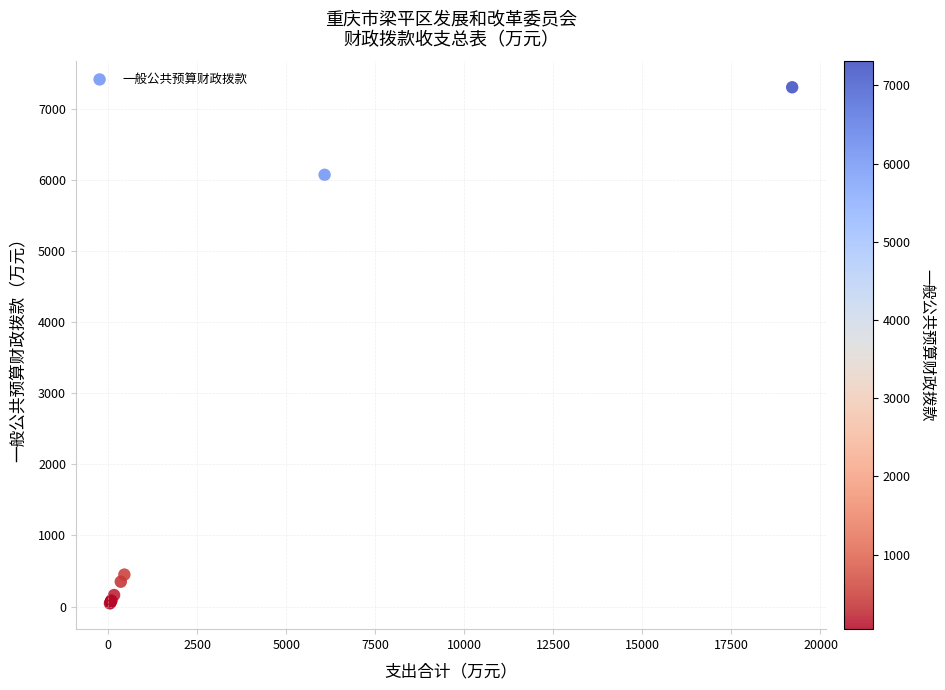

What Y value in the scatter plot is closest to 3675?

6073.8